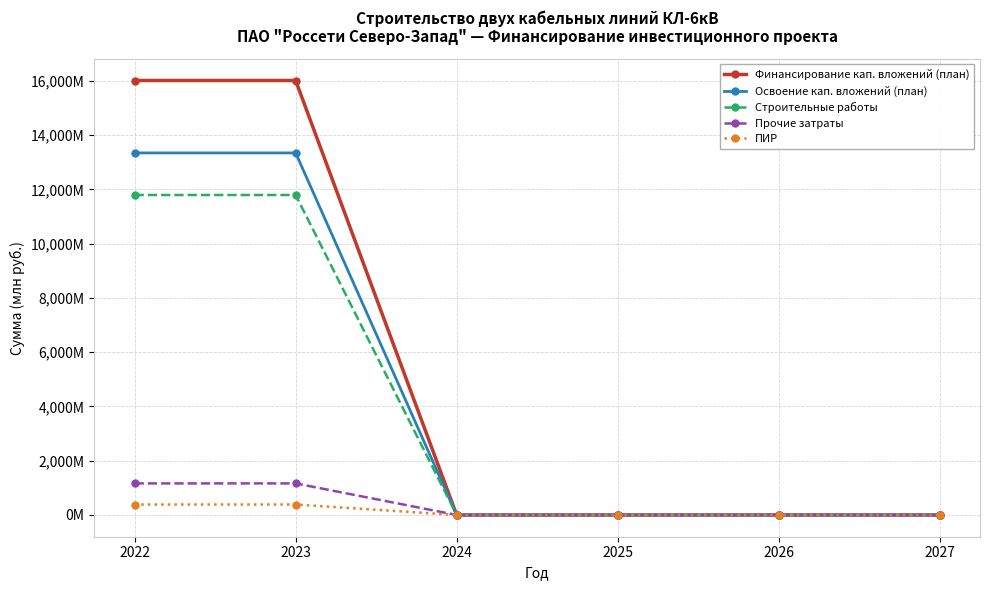

Does the chart have visible grid lines?

Yes